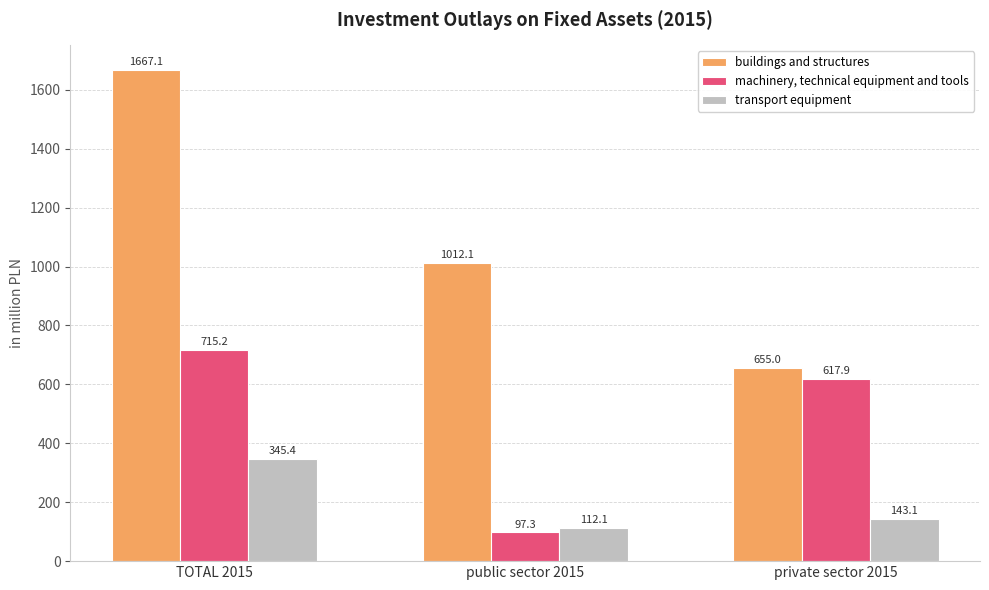

Reading left to right, what are all the values shown in this chart?

buildings and structures: 1667.1	1012.1	655.0
machinery, technical equipment and tools: 715.2	97.3	617.9
transport equipment: 345.4	112.1	143.1